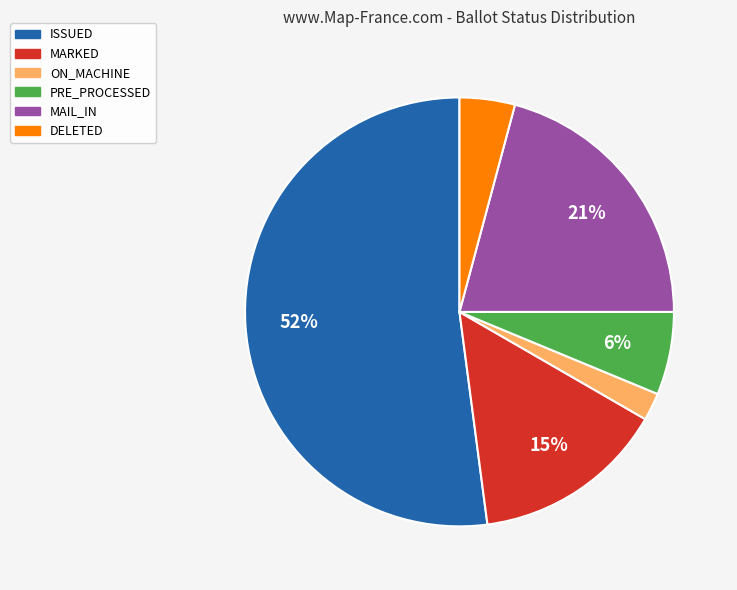

Is it true that ON_MACHINE is 2% of the pie?

True